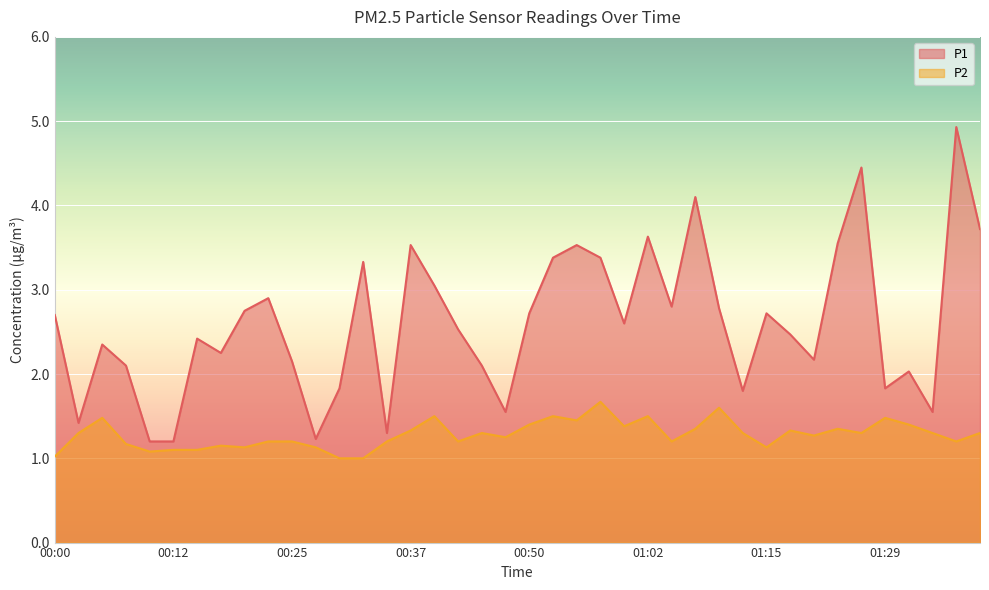

Which has a higher value, 00:10 or 01:24?

01:24